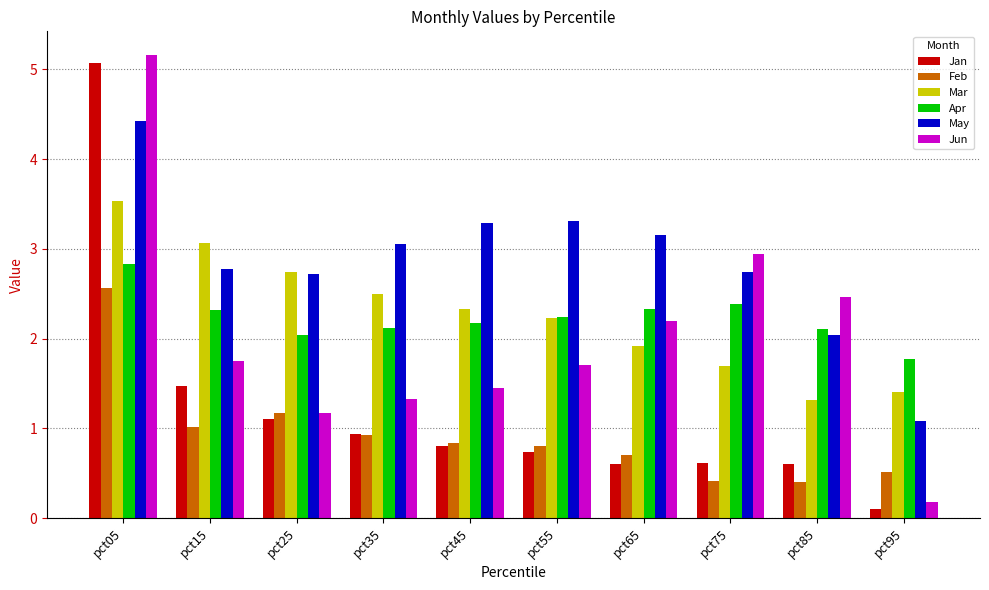

Read the Feb value at pct45.

0.8